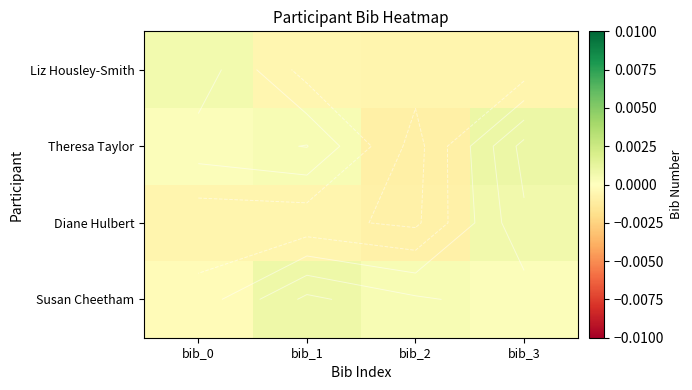

Which series has the largest range (max minus min)?

Theresa Taylor